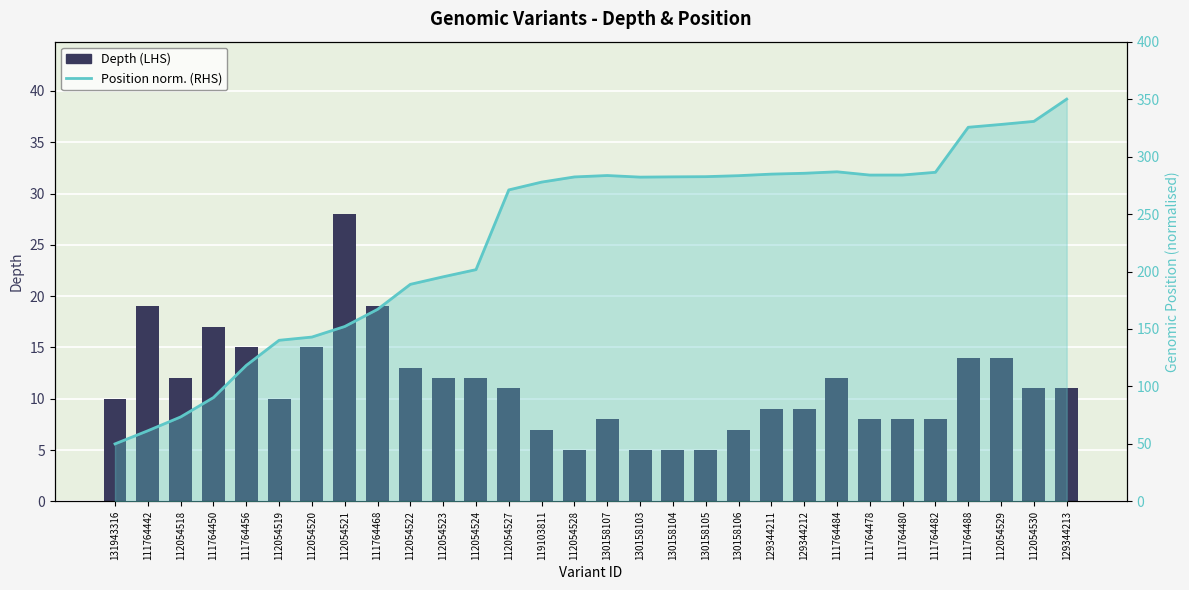

Rank the series at 112054522 from lowest to highest value.

Depth (LHS), Position norm. (RHS)